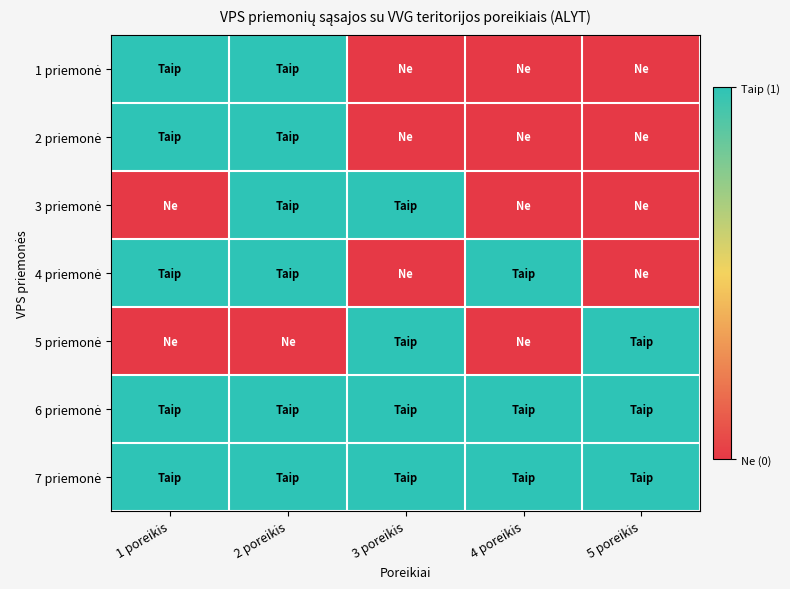

Rank the series at 5 poreikis from highest to lowest value.

5 priemonė, 6 priemonė, 7 priemonė, 1 priemonė, 2 priemonė, 3 priemonė, 4 priemonė